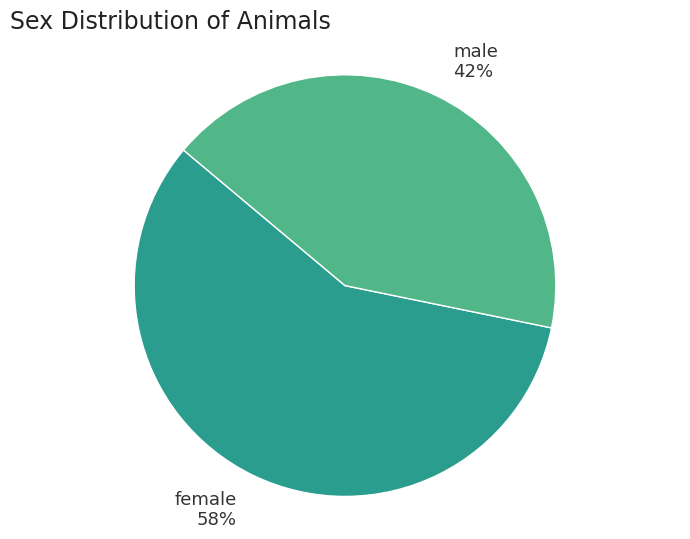

How many slices are in this pie chart?

2